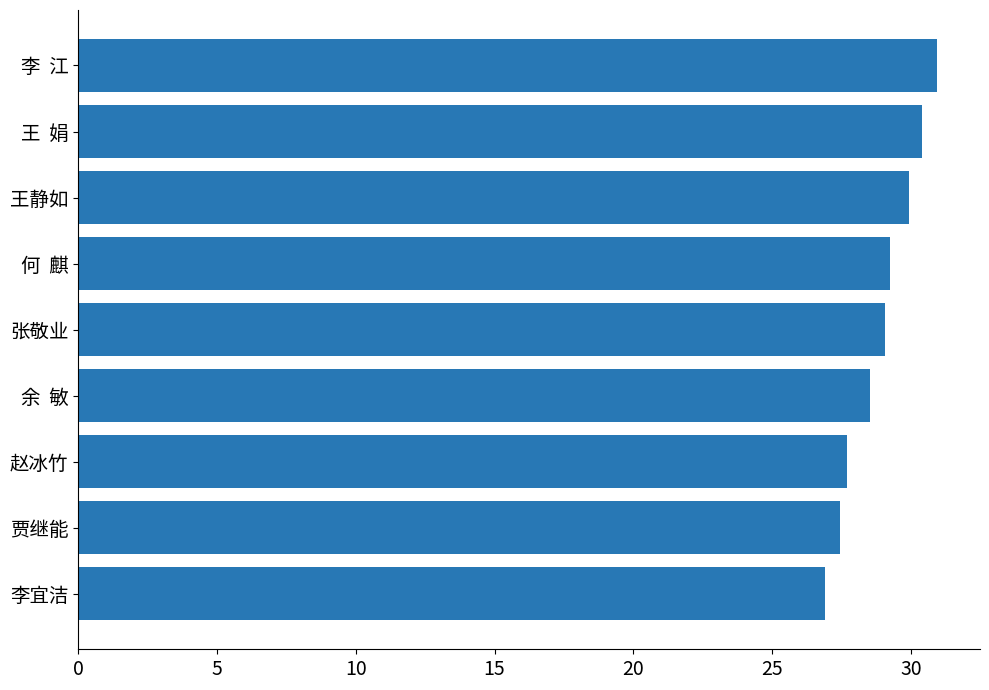

What is the average value?

28.9